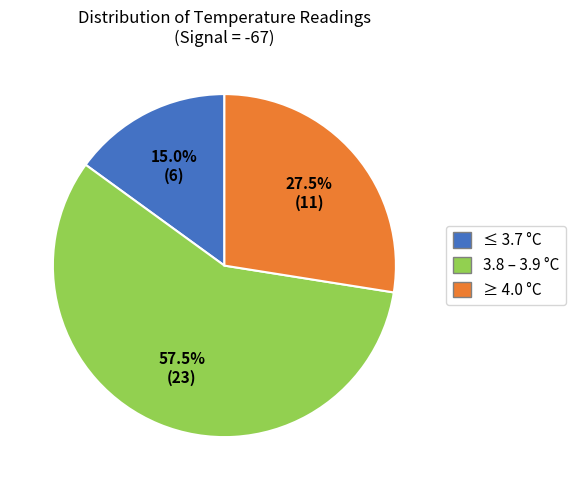

Is there any slice that represents more than half of the pie?

Yes